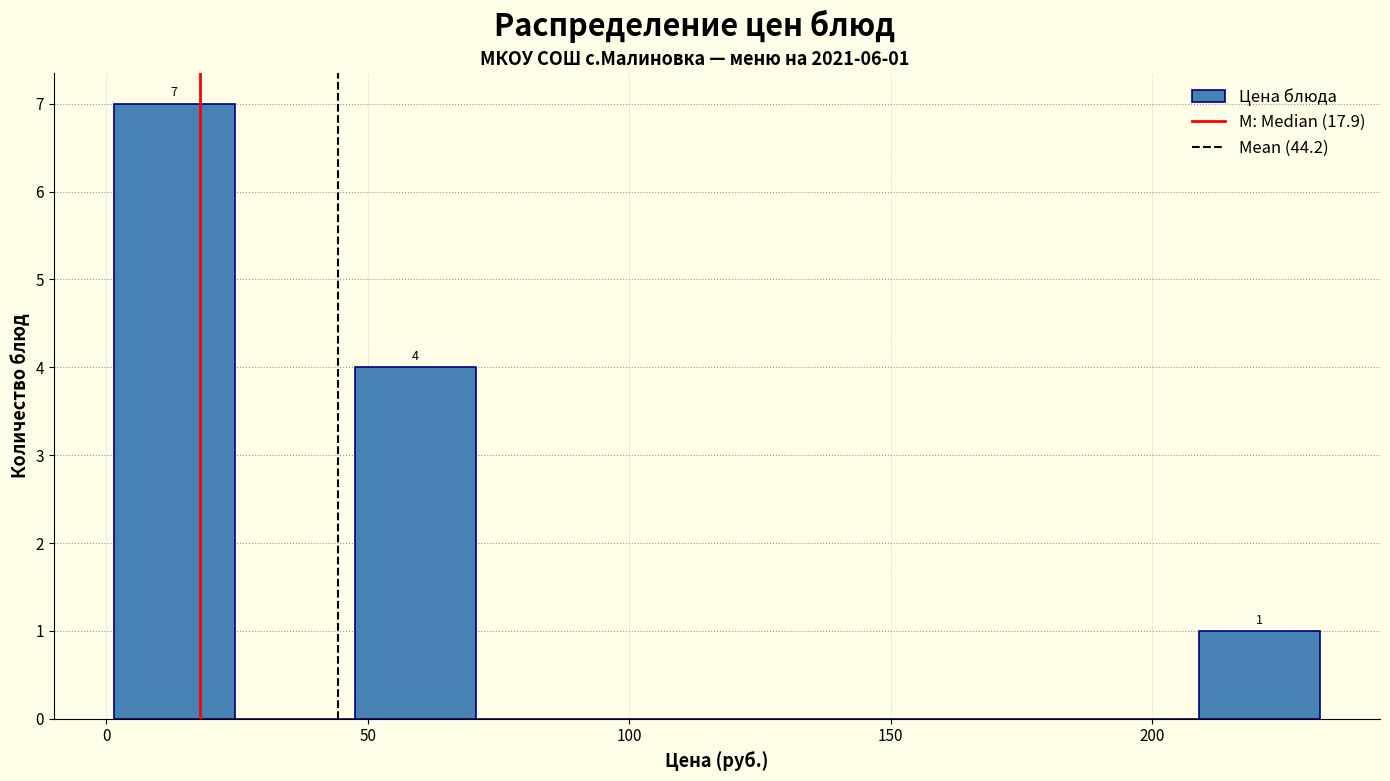

Over which range of the x-axis is the bar tallest?

0 to 25